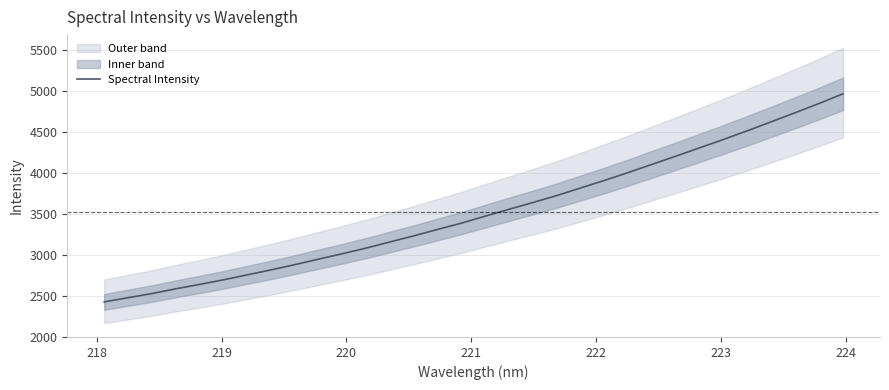

Reading left to right, list all the values displayed in this chart.

2422.6	2473.9	2524.2	2582.5	2635.9	2692.2	2752.6	2813.7	2877.6	2945.2	3011.3	3080.2	3155.5	3229.7	3308.2	3385.1	3470.5	3554.1	3636.3	3721.6	3814.3	3906.0	4002.4	4102.3	4202.4	4304.0	4405.9	4512.0	4621.1	4730.8	4843.3	4960.9